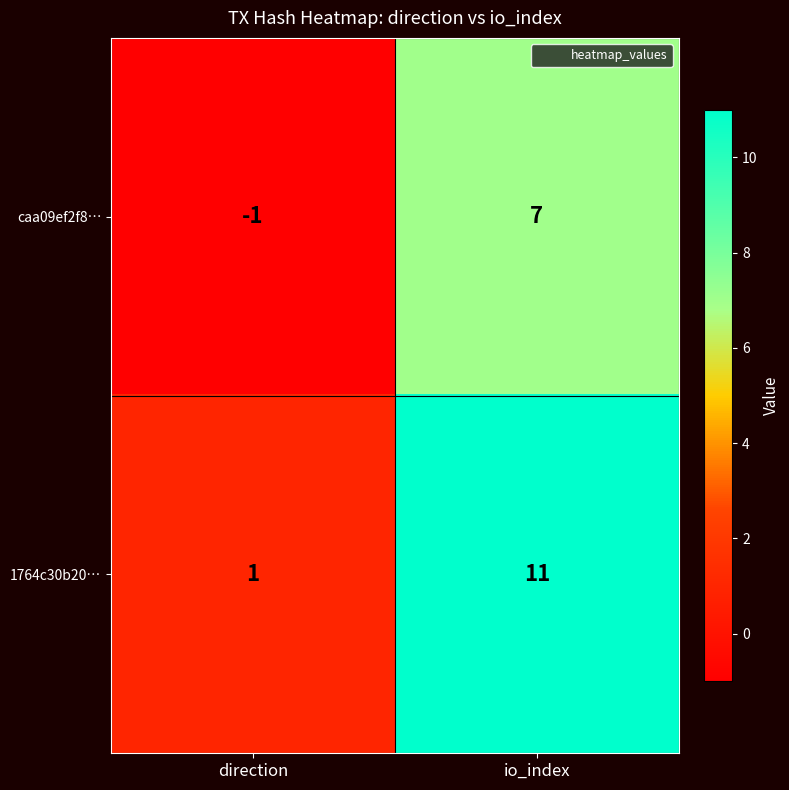

Reading left to right, what are all the values shown in this chart?

caa09ef2f8…: -1	7
1764c30b20…: 1	11